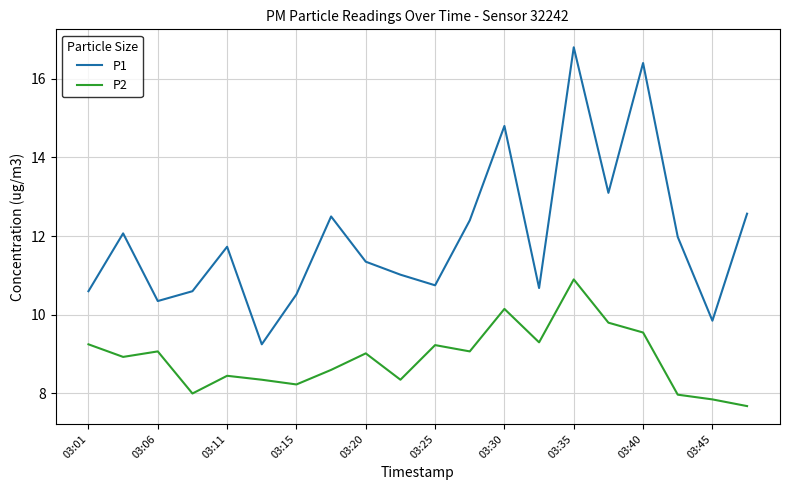

Which series has the largest total across all categories?

P1